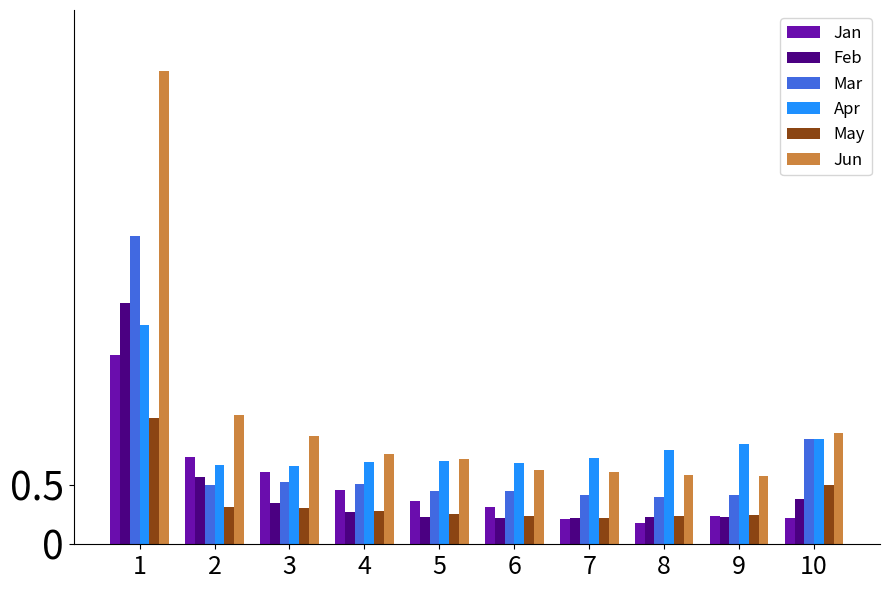

List the series in order of their peak value, lowest first.

May, Jan, Apr, Feb, Mar, Jun